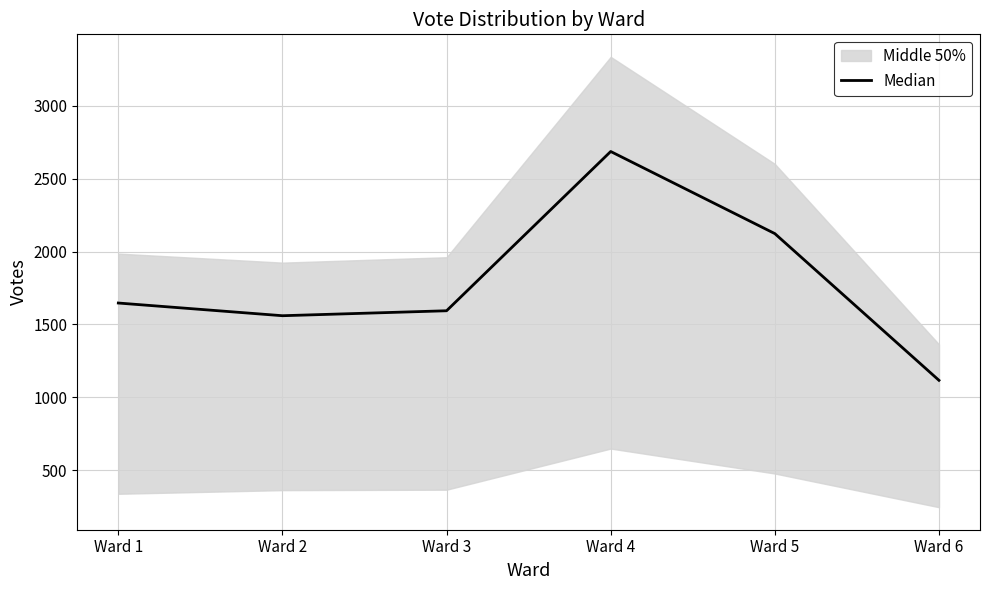

What is the value of the 6th point from the left?

1117